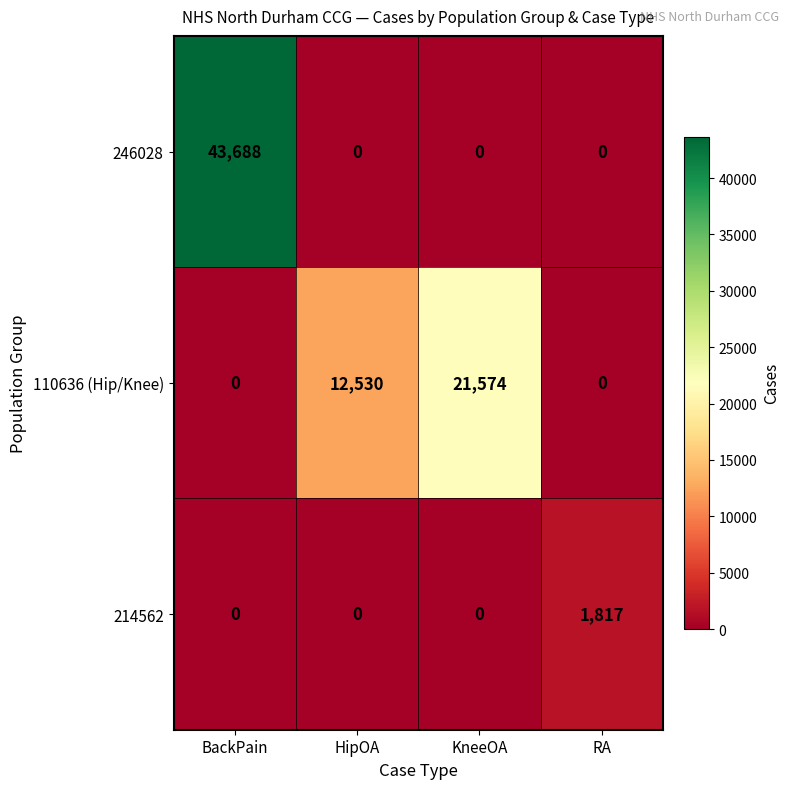

What is the greatest value displayed?

43688